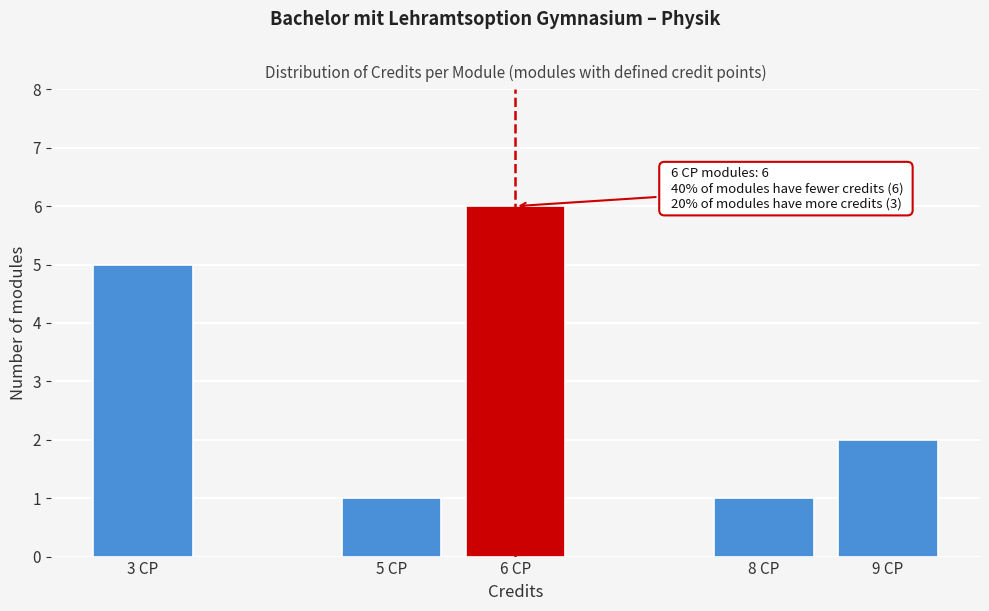

Reading left to right, transcribe all the data shown in this chart.

3 CP=5	5 CP=1	6 CP=6	8 CP=1	9 CP=2